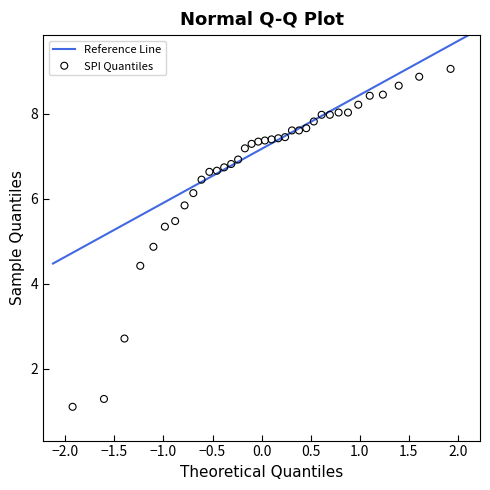

What is the range of Y values (max minus min)?

7.9